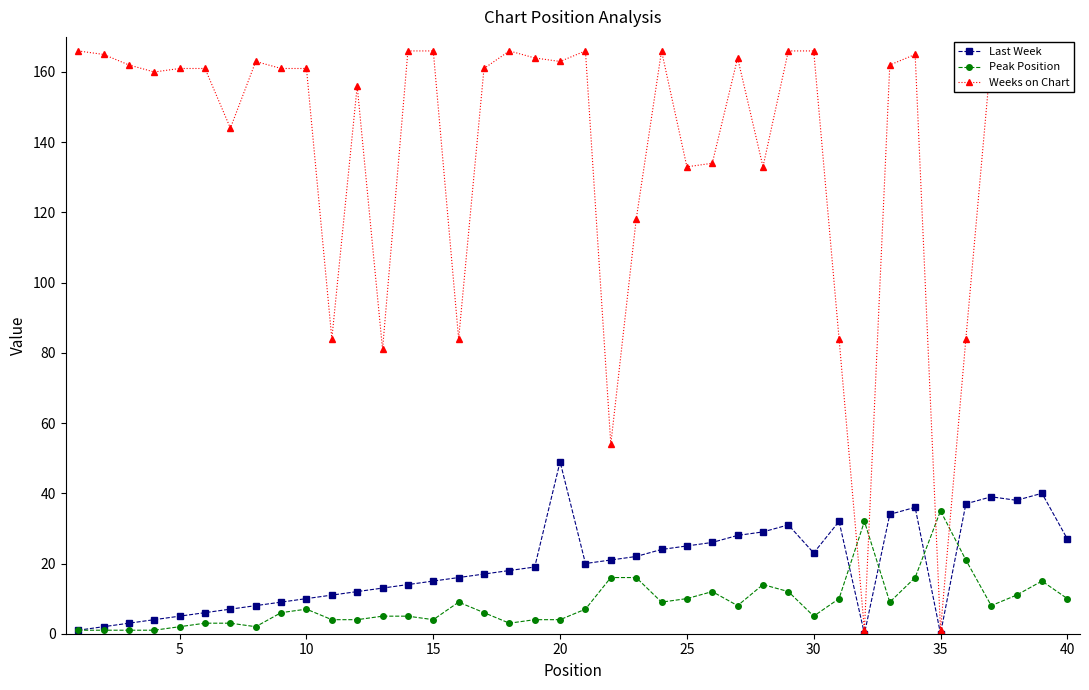

The value of Last Week at 25 is 33. True or false?

False